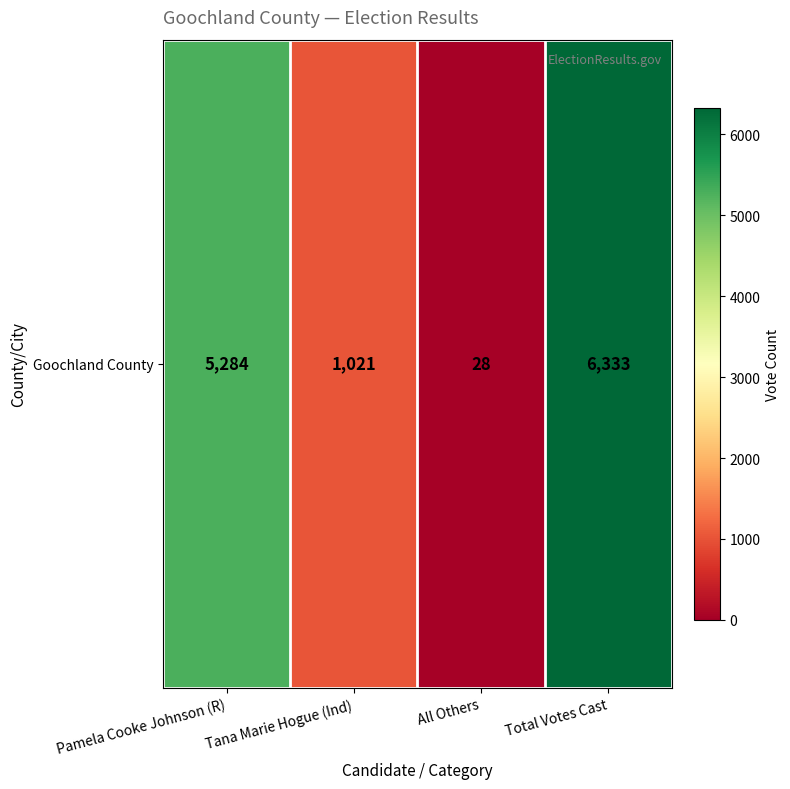

Rank the categories by value from highest to lowest.

Total Votes Cast, Pamela Cooke Johnson (R), Tana Marie Hogue (Ind), All Others